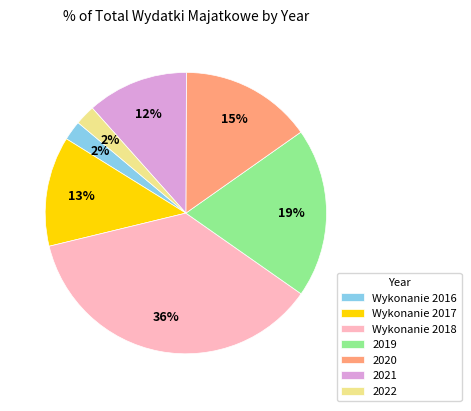

To the nearest percent, what is the average slice percentage?

14%